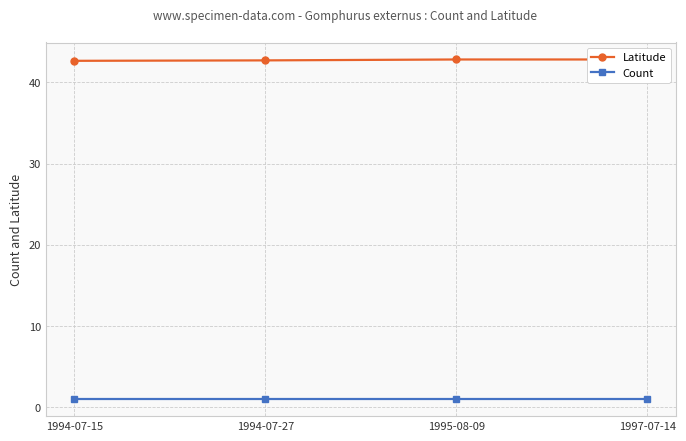

What is the sum of the Count values at 1995-08-09 and 1994-07-27?

2.0